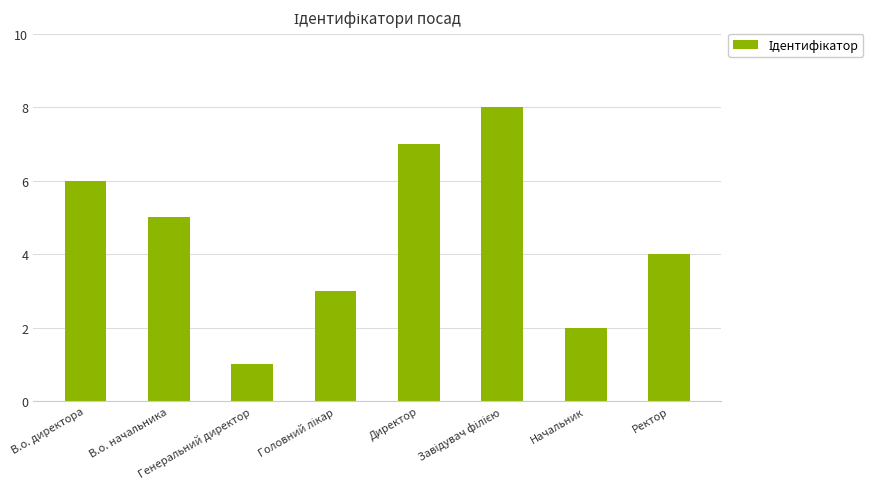

Count the number of categories in the chart.

8